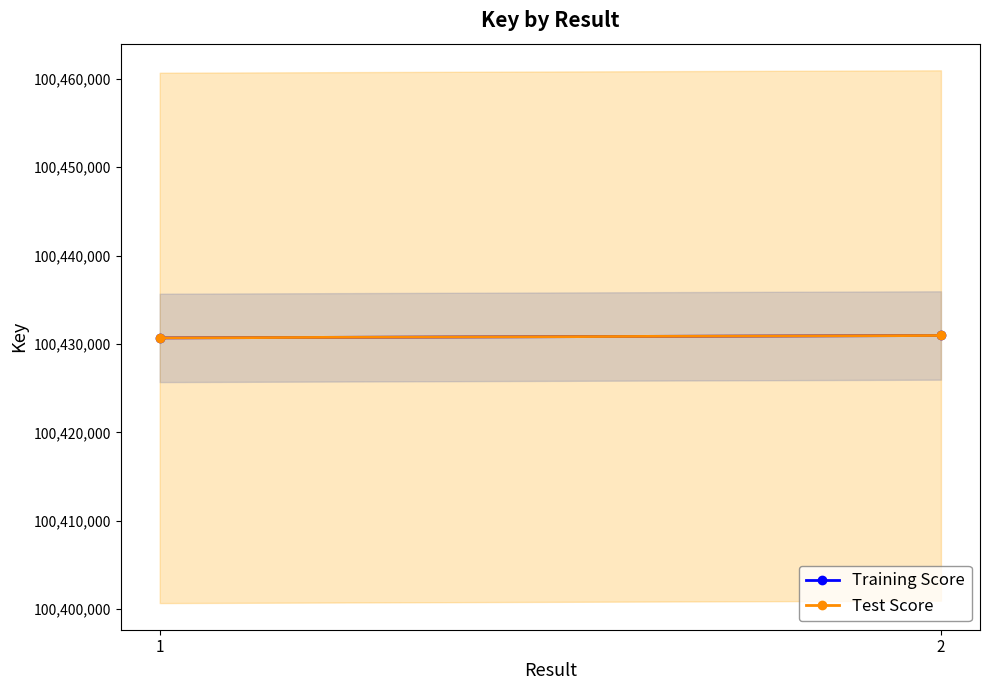

Which series has the largest range (max minus min)?

Training Score